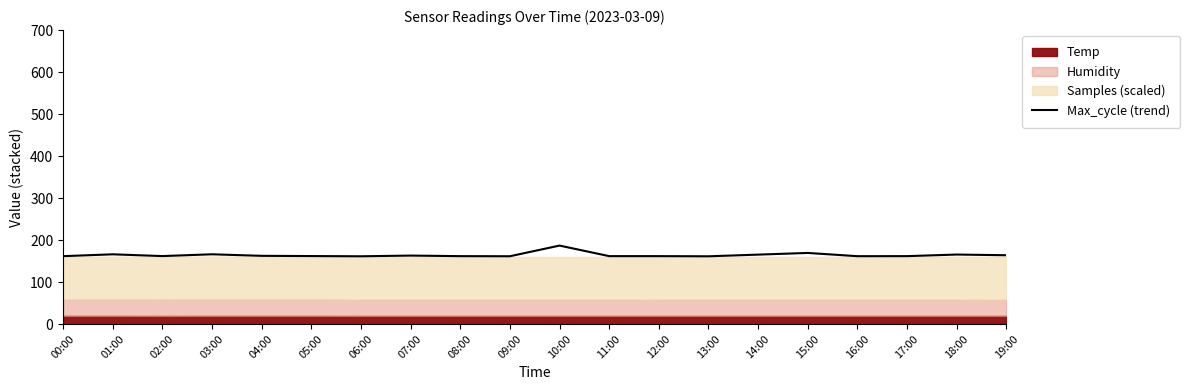

The value at 07:00 is 163.0. True or false?

True